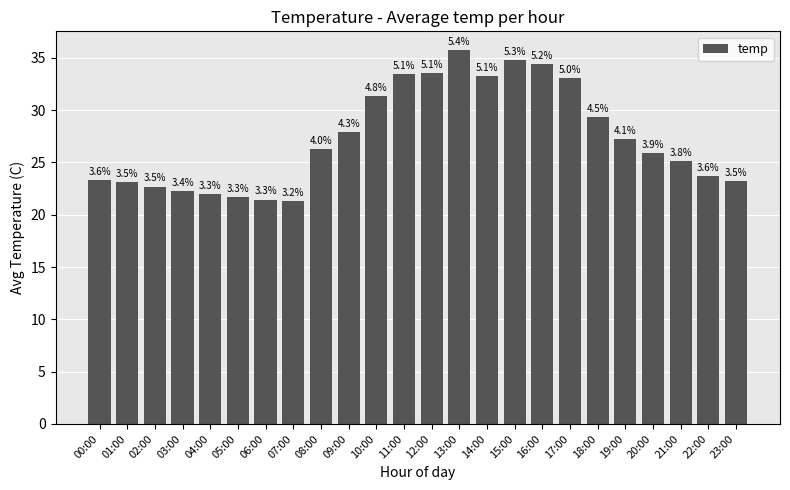

True or false: the data shows 23.7 at 22:00.

True